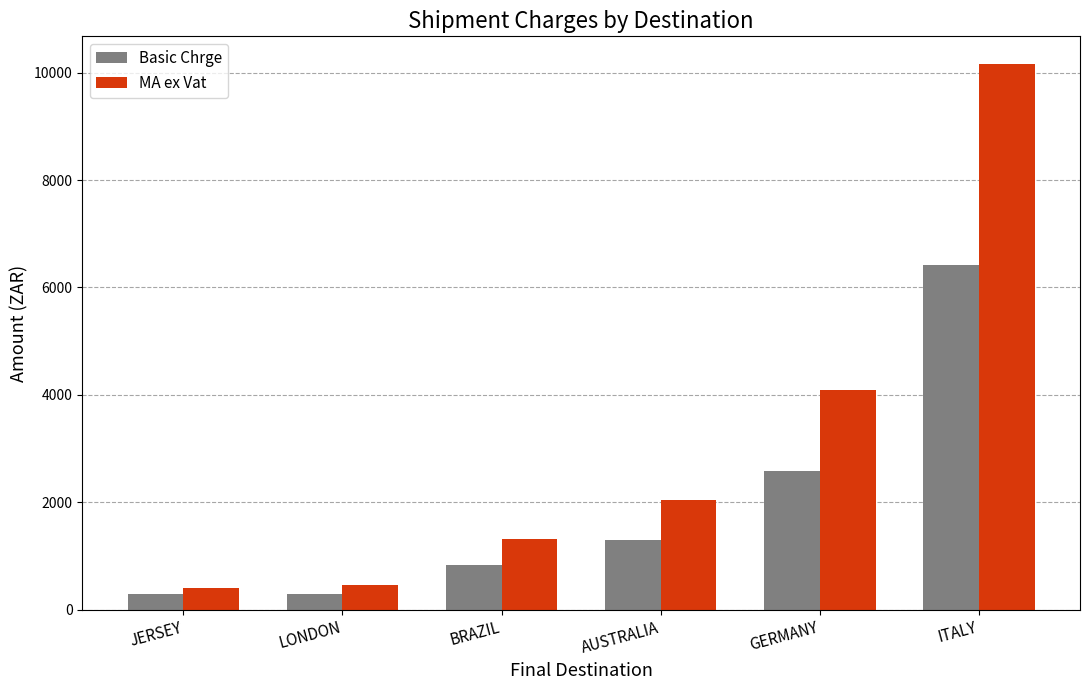

List the series in order of their peak value, highest first.

MA ex Vat, Basic Chrge